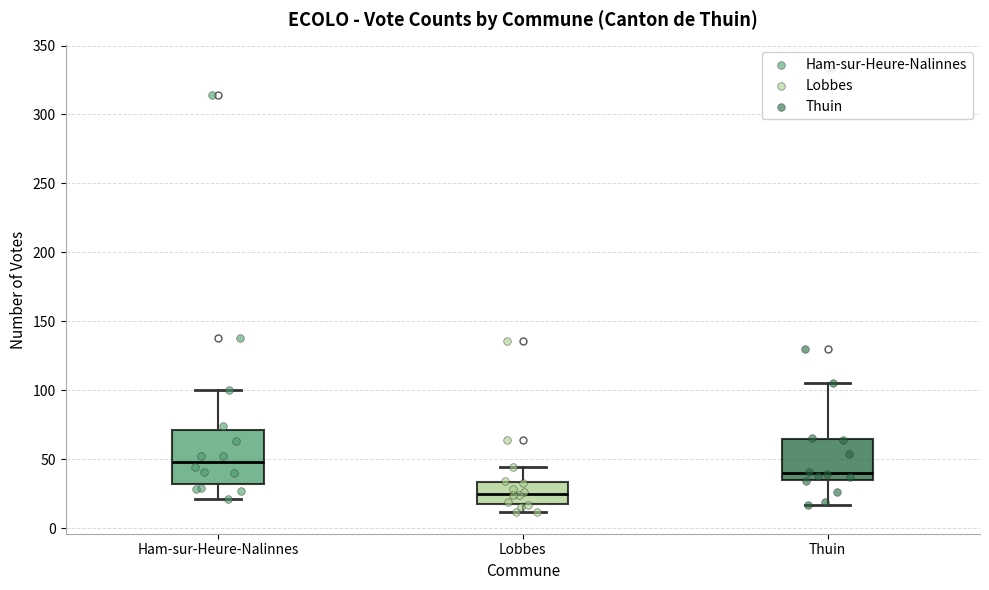

Where does the median line of the box for Lobbes sit on the y-axis? The values are not printed on the chart, so give them approximately, as read against the axis.

25